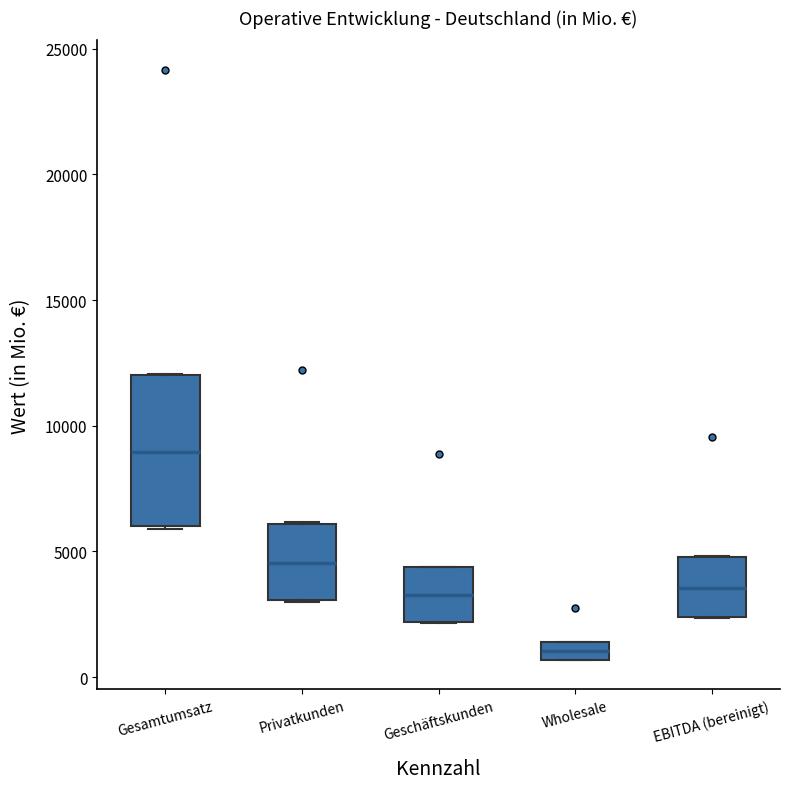

Which box has the lowest median line?

Wholesale